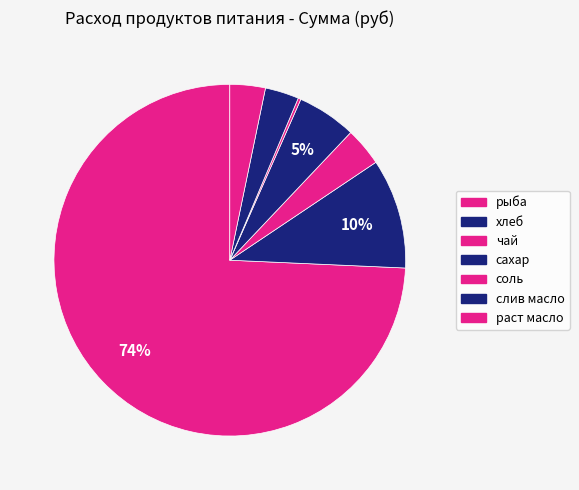

To the nearest percent, what is the combined percentage of чай and сахар?

9%